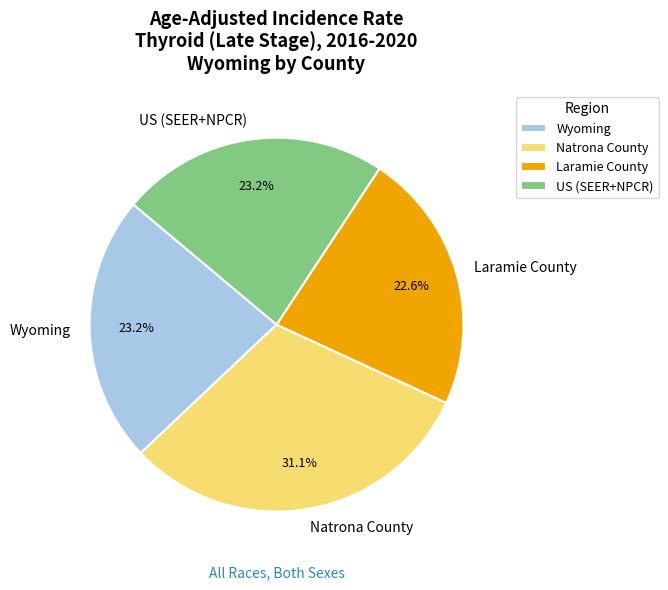

Which category has the smallest portion of the pie?

Laramie County